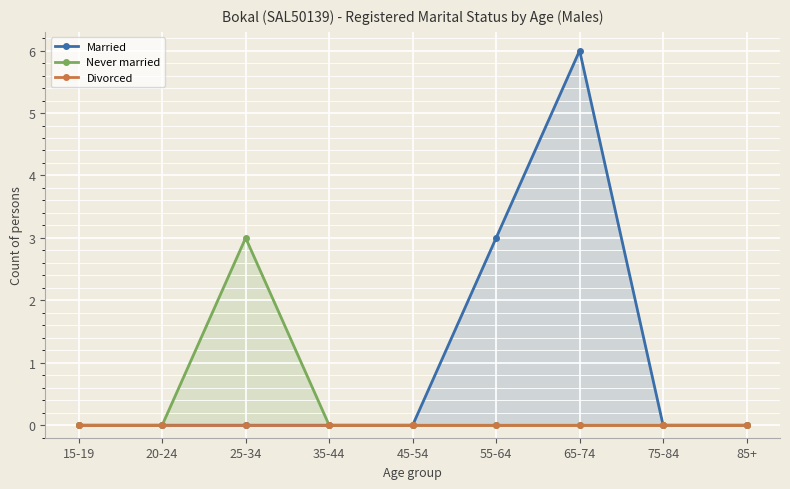

What are all the series names shown in the legend?

Married, Never married, Divorced